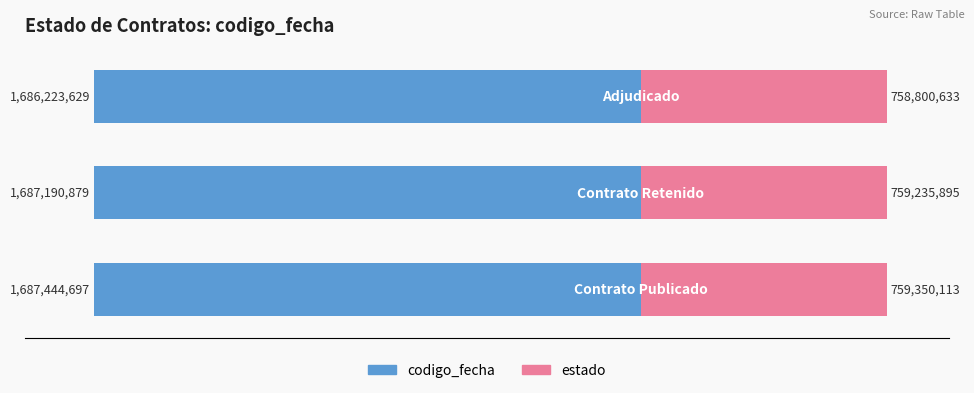

The value of codigo_fecha at −8 is -13.1. True or false?

False